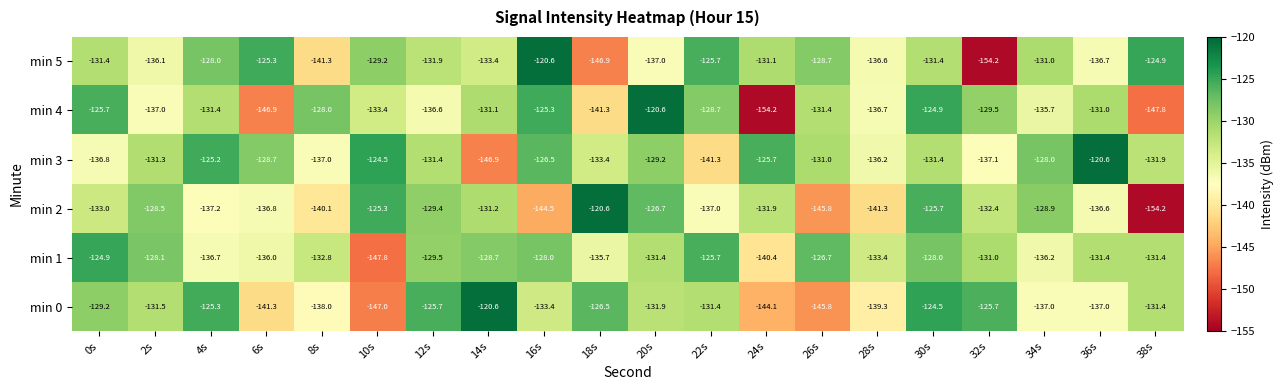

The min 3 series shows -183.8 at 26s. True or false?

False